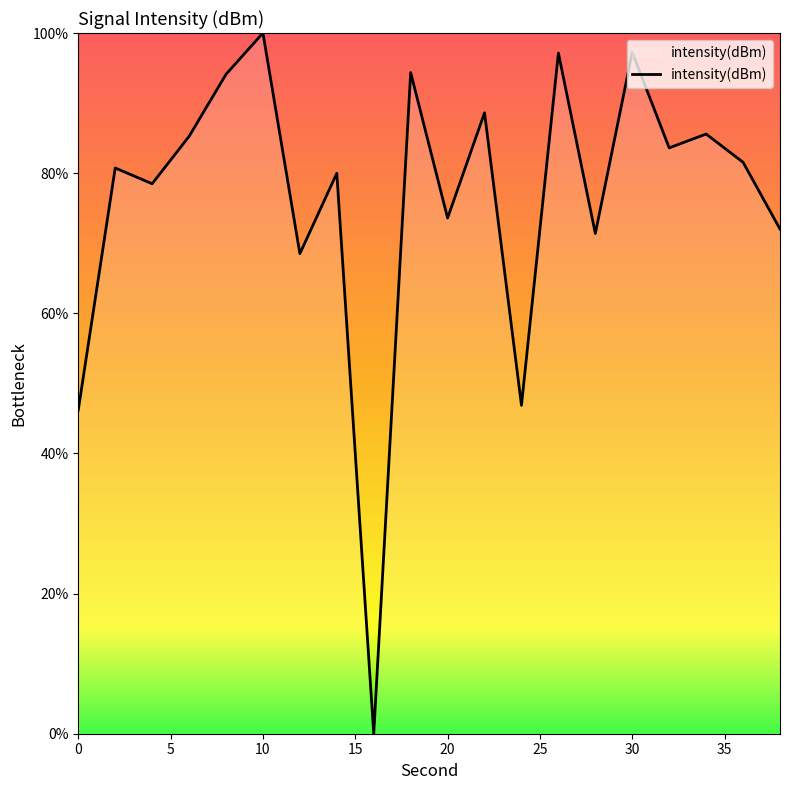

What is the greatest value displayed?

100.0